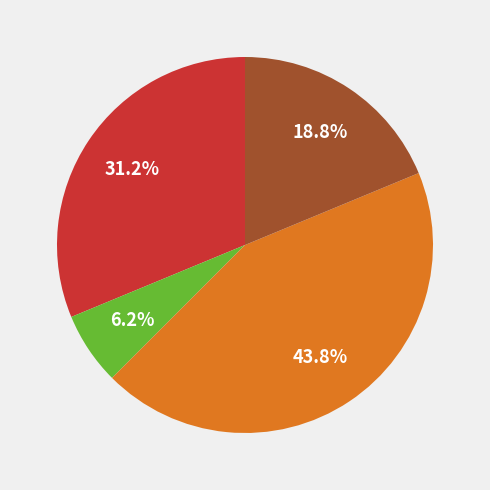

To the nearest percent, what is the average slice percentage?

25%